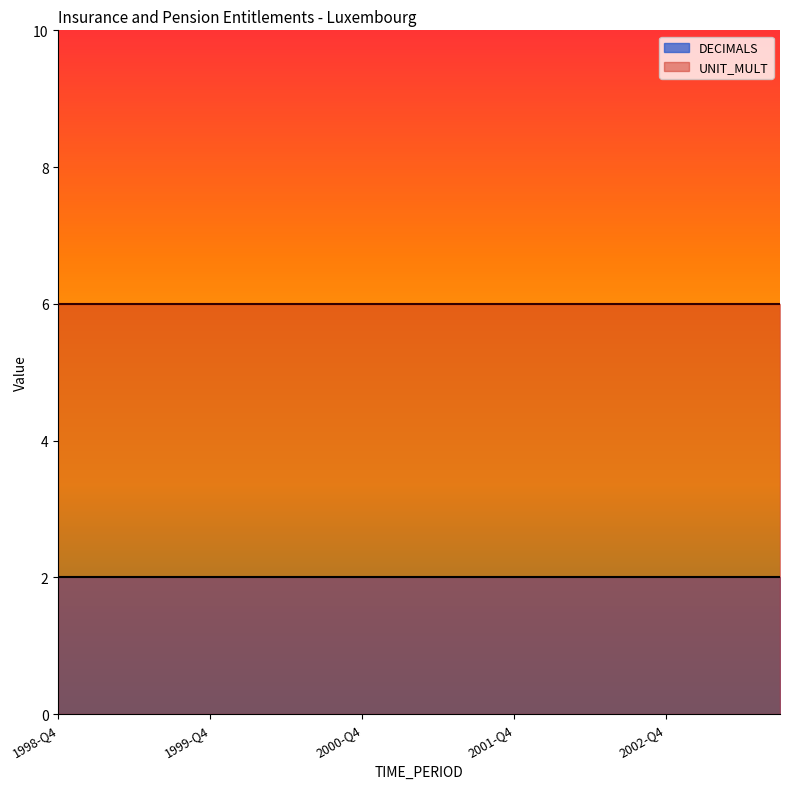

Reading left to right, list all the values displayed in this chart.

DECIMALS: 1998-Q4=2	1999-Q1=2	1999-Q2=2	1999-Q3=2	1999-Q4=2	2000-Q1=2	2000-Q2=2	2000-Q3=2	2000-Q4=2	2001-Q1=2	2001-Q2=2	2001-Q3=2	2001-Q4=2	2002-Q1=2	2002-Q2=2	2002-Q3=2	2002-Q4=2	2003-Q1=2	2003-Q2=2	2003-Q3=2
UNIT_MULT: 1998-Q4=6	1999-Q1=6	1999-Q2=6	1999-Q3=6	1999-Q4=6	2000-Q1=6	2000-Q2=6	2000-Q3=6	2000-Q4=6	2001-Q1=6	2001-Q2=6	2001-Q3=6	2001-Q4=6	2002-Q1=6	2002-Q2=6	2002-Q3=6	2002-Q4=6	2003-Q1=6	2003-Q2=6	2003-Q3=6